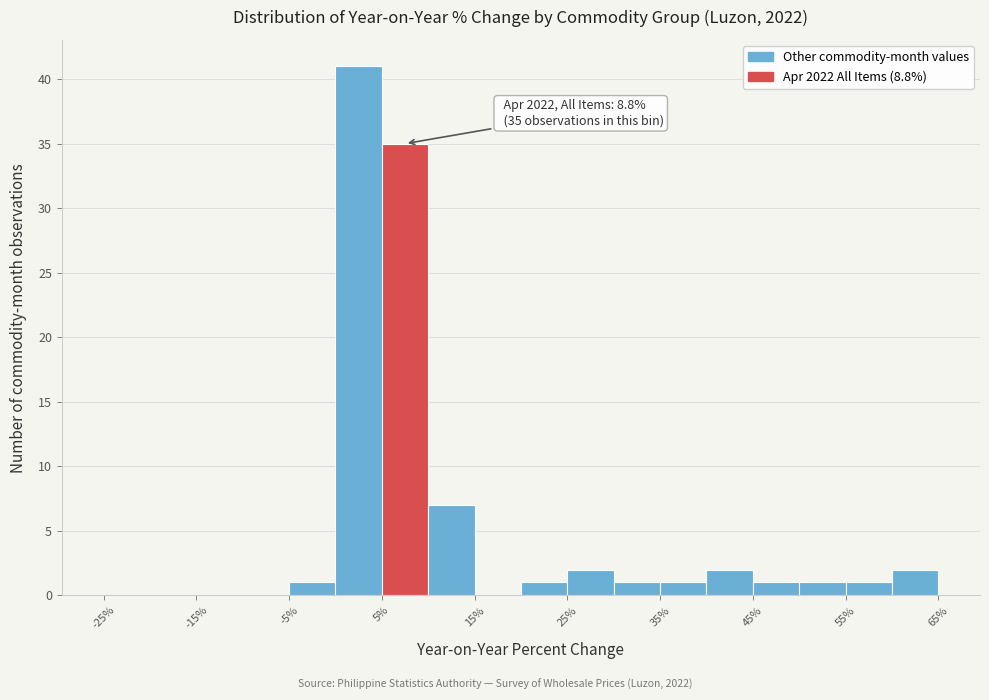

Which range on the x-axis has the tallest bar?

0 to 5